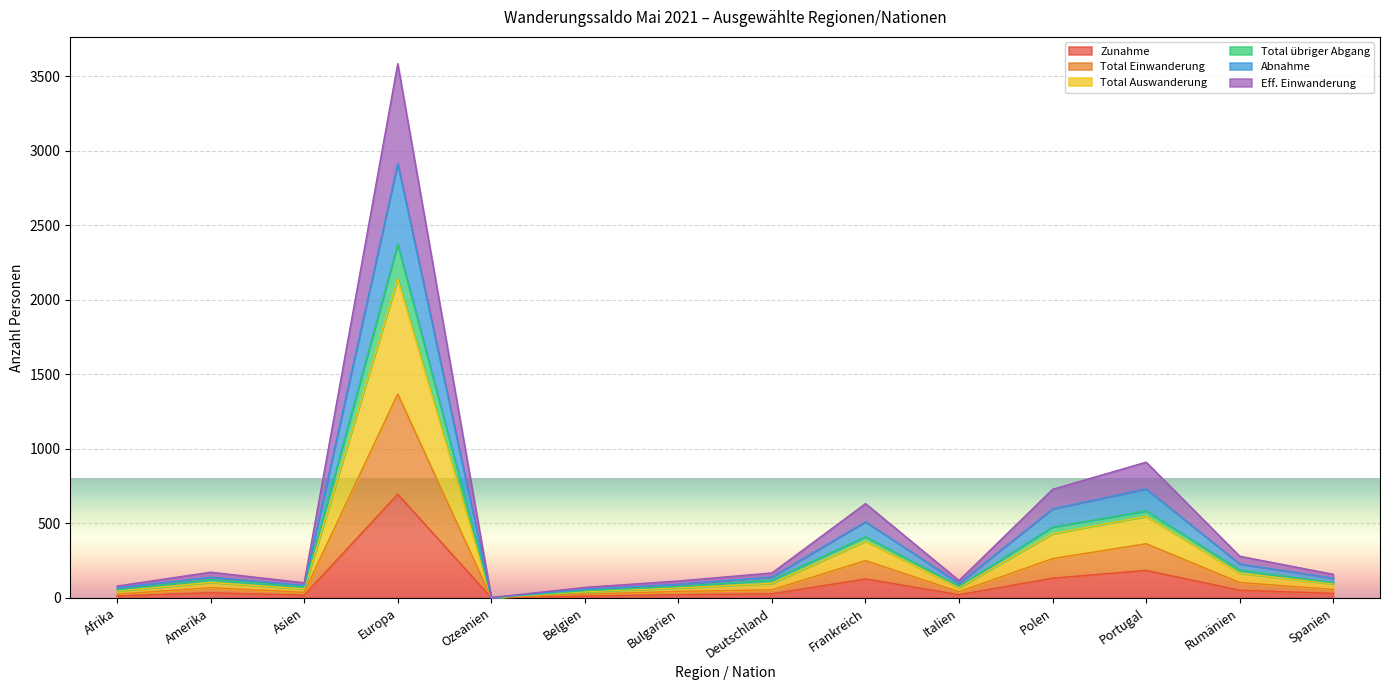

What is the minimum value for Eff. Einwanderung?

2